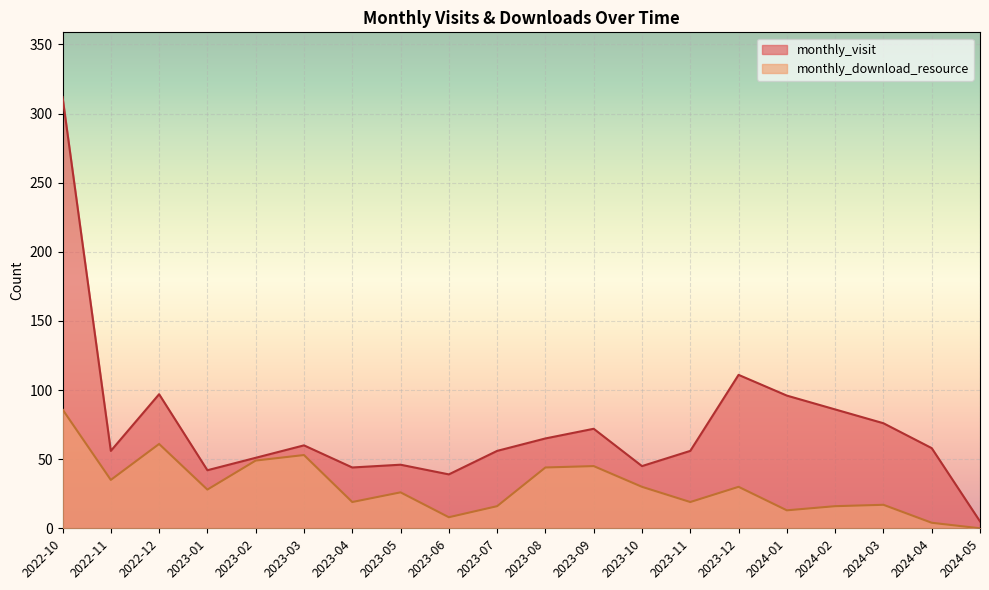

Is it true that monthly_download_resource equals 17 at 2023-12?

False